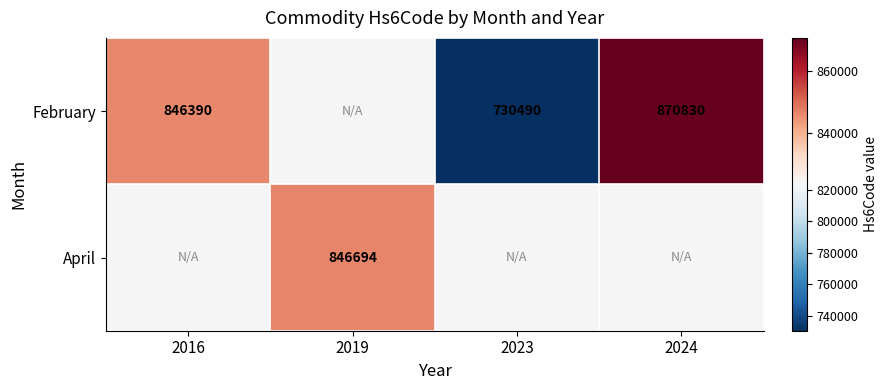

What is the sum of the February values at 2024 and 2016?

1717220